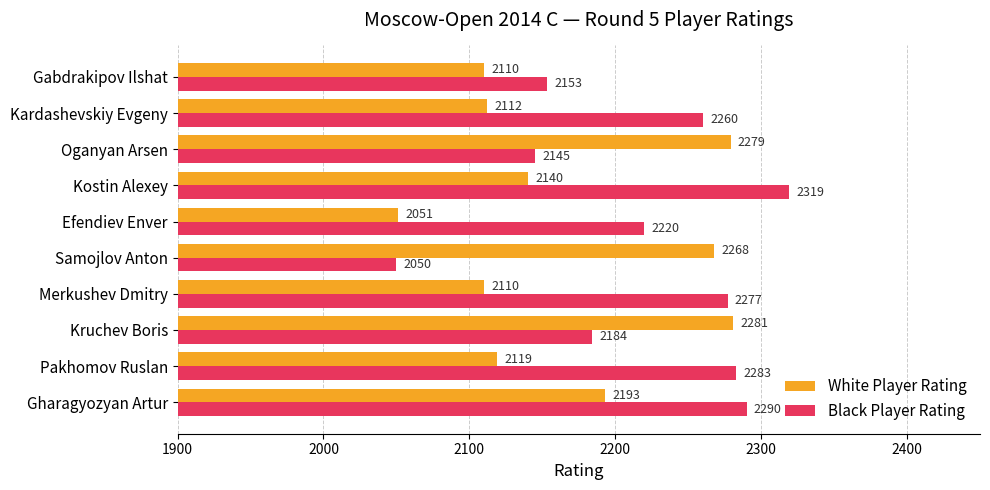

The Black Player Rating series shows 3781 at Gharagyozyan Artur. True or false?

False